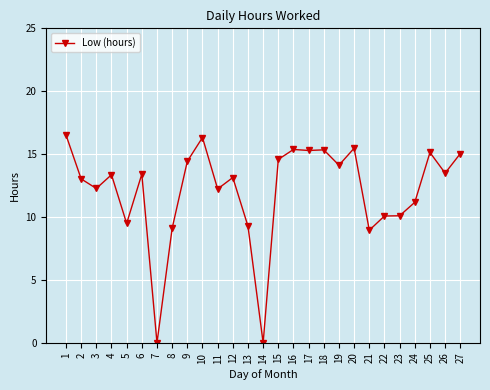

Is it true that the value at 15 is 22.4?

False